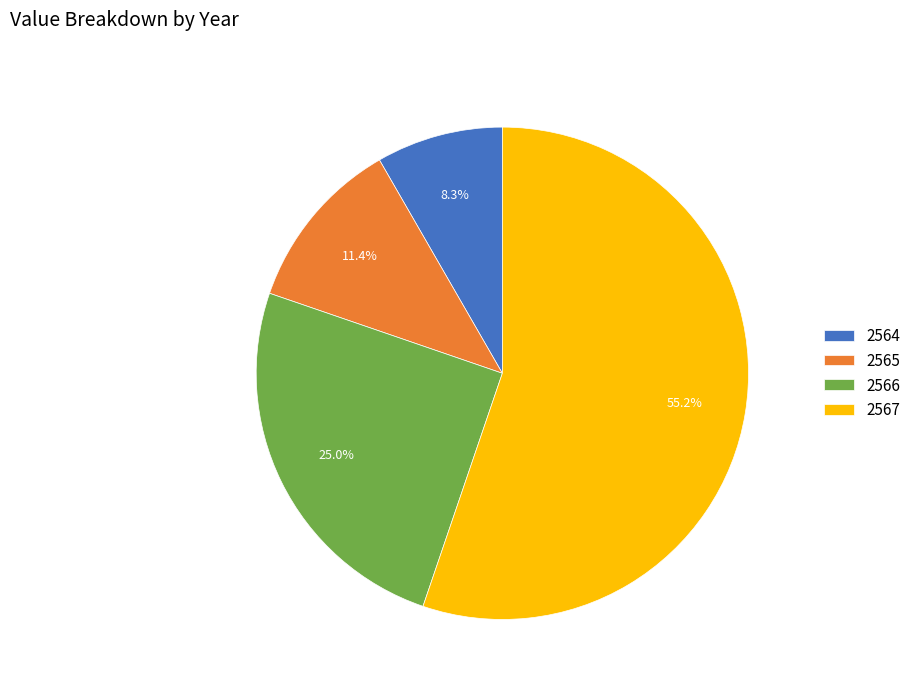

Count the number of slices in the pie.

4